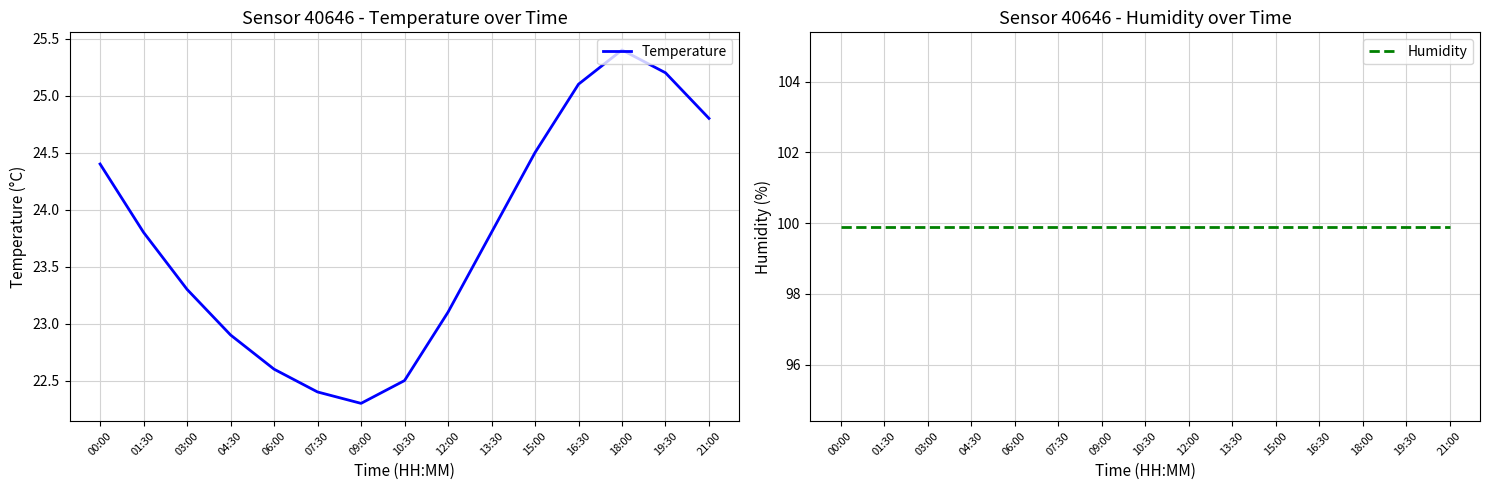

Reading right to left, list all the values displayed in this chart.

Temperature: 24.8	25.2	25.4	25.1	24.5	23.8	23.1	22.5	22.3	22.4	22.6	22.9	23.3	23.8	24.4
Humidity: 99.9	99.9	99.9	99.9	99.9	99.9	99.9	99.9	99.9	99.9	99.9	99.9	99.9	99.9	99.9